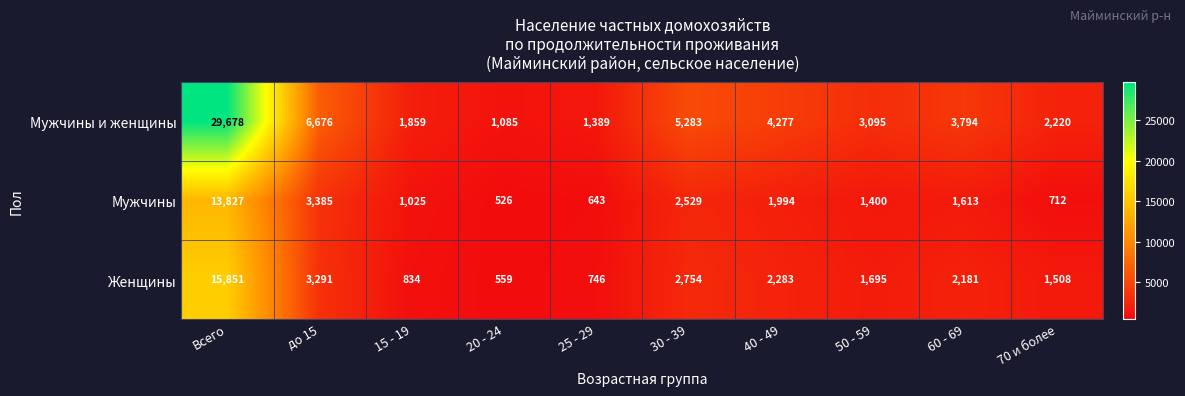

Which series has the largest total across all categories?

Мужчины и женщины